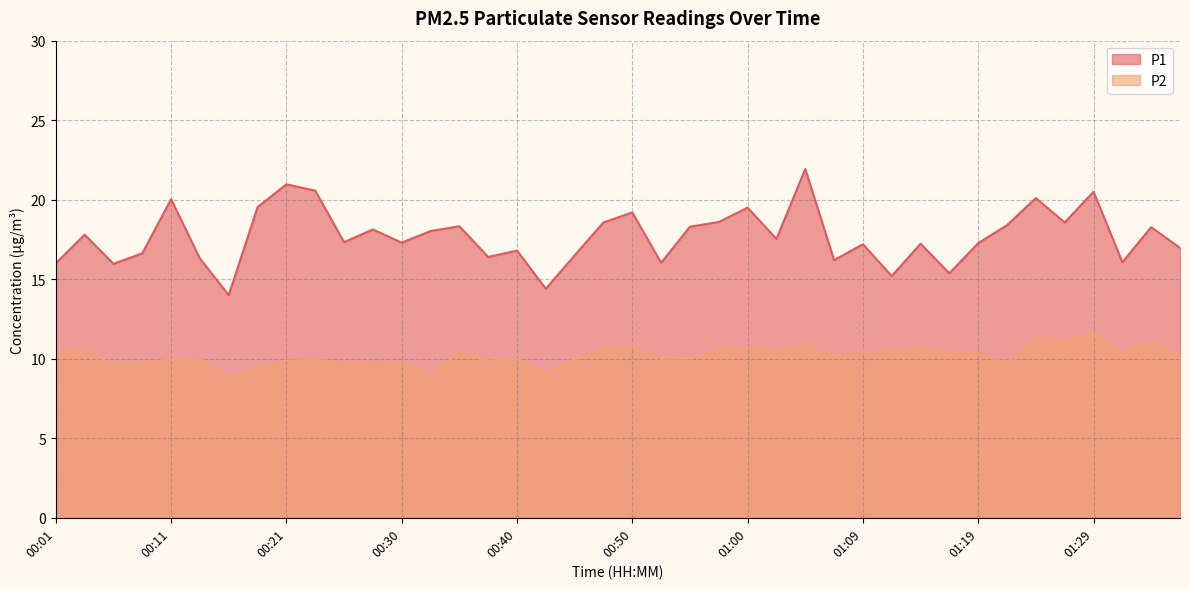

At 01:14, list the series in order from largest to smallest.

P1, P2